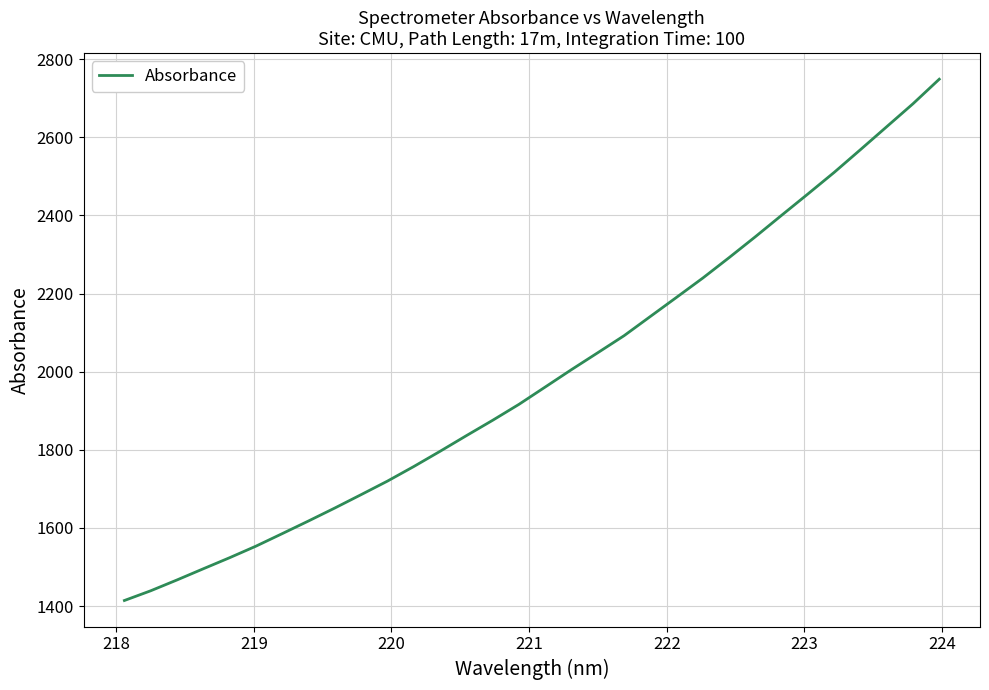

What is the difference between the maximum and minimum values?

1334.2